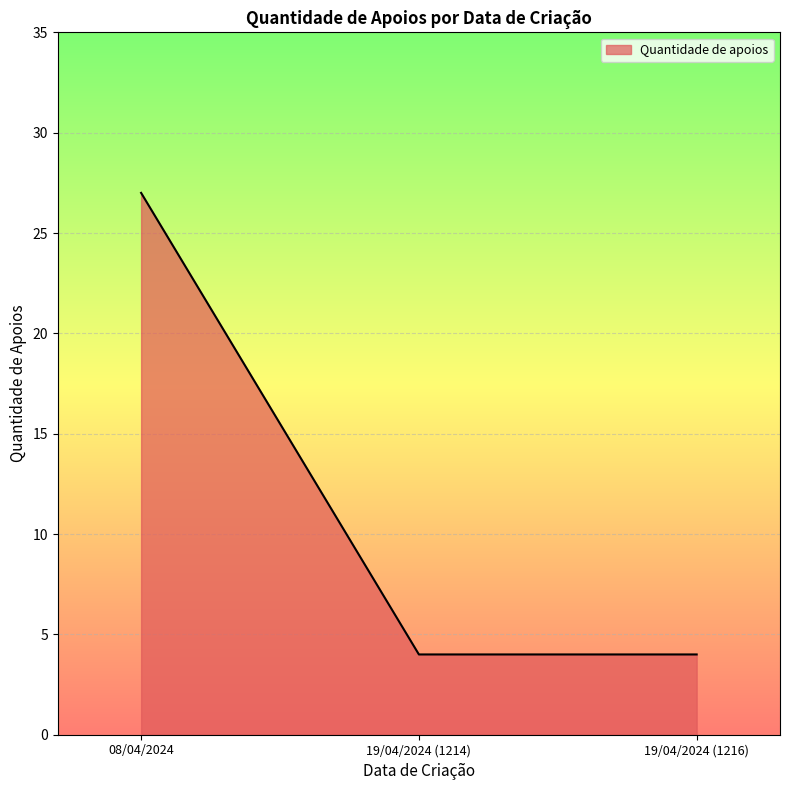

Reading left to right, what are all the values shown in this chart?

08/04/2024=27	19/04/2024 (1214)=4	19/04/2024 (1216)=4